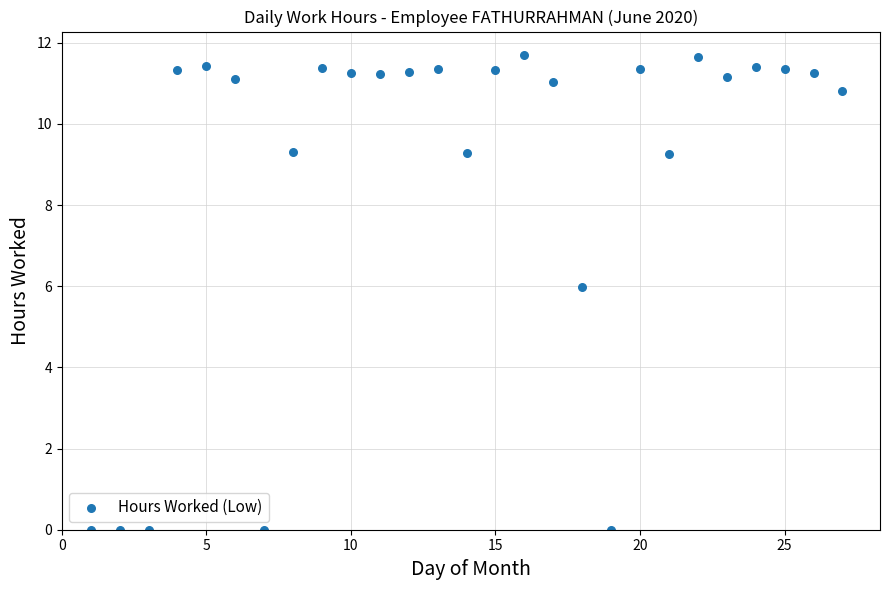

What Y value in the scatter plot is closest to 5?

6.0